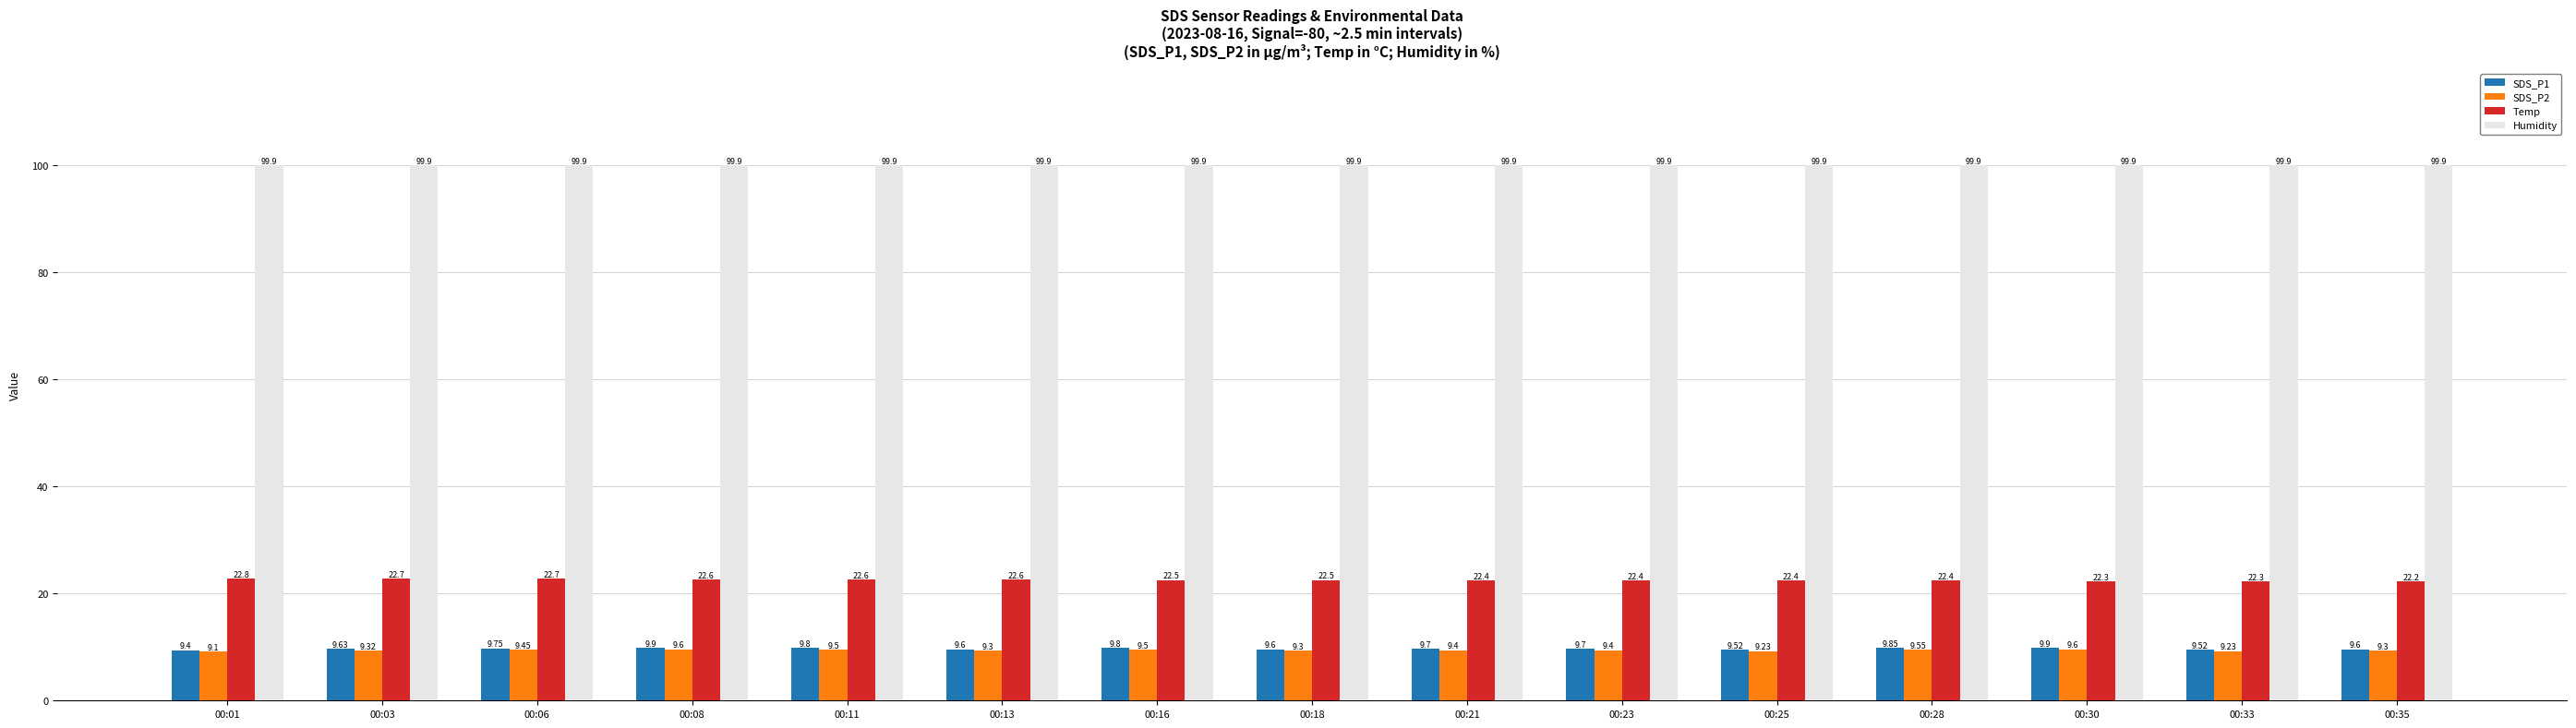

Is it true that Humidity equals 99.9 at 00:21?

True